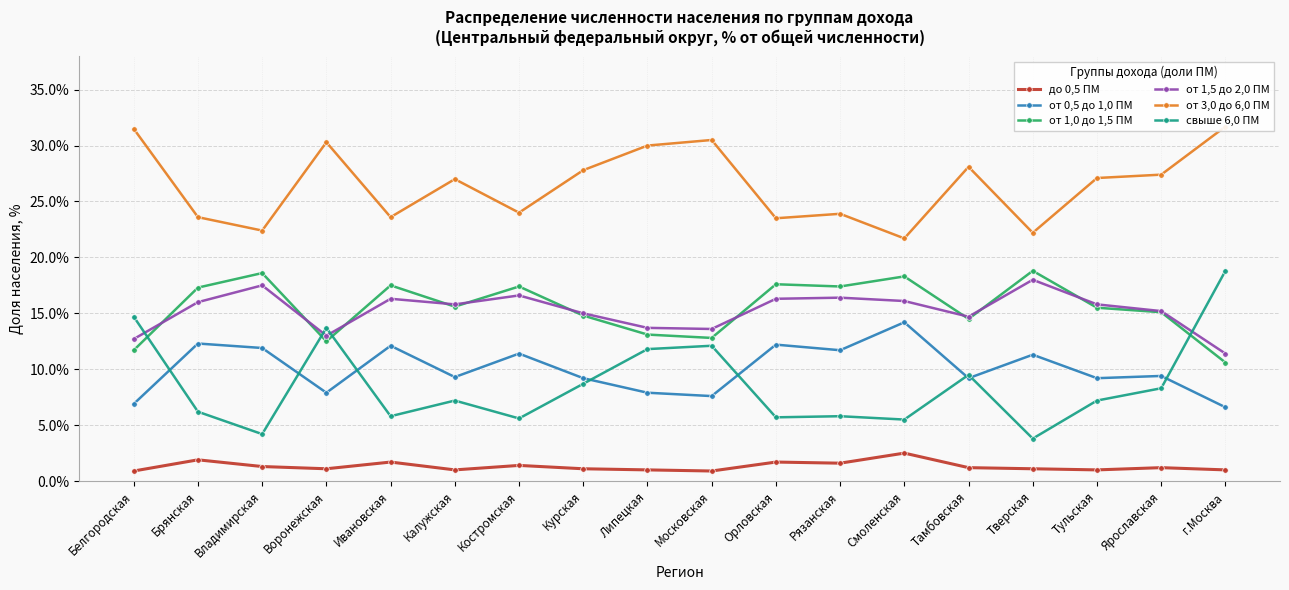

Rank the categories by до 0,5 ПМ value from lowest to highest.

Белгородская, Московская, Калужская, Липецкая, Тульская, г.Москва, Воронежская, Курская, Тверская, Тамбовская, Ярославская, Владимирская, Костромская, Рязанская, Ивановская, Орловская, Брянская, Смоленская